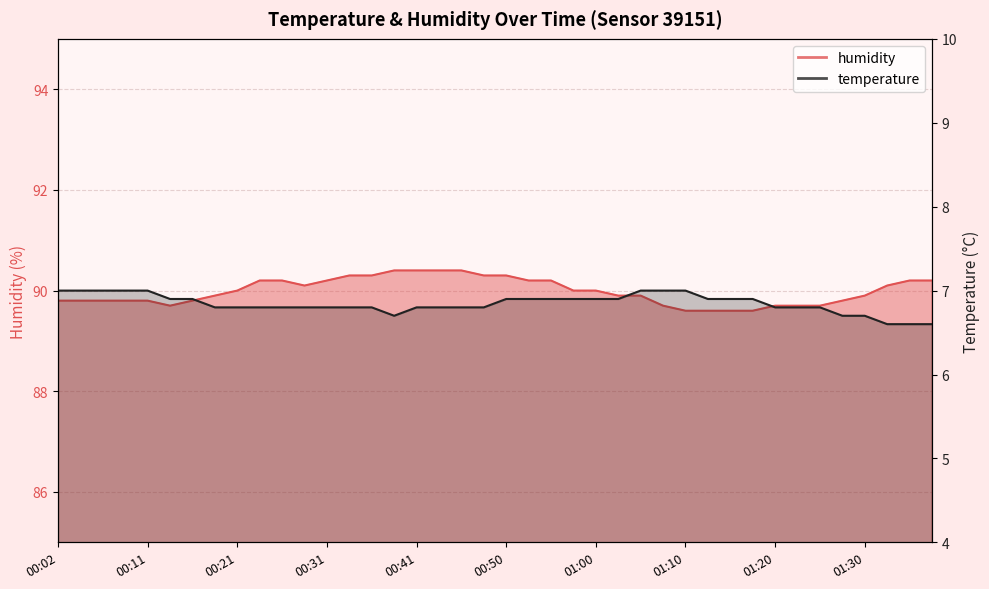

What is the difference between the temperature values at 01:10 and 00:19?

0.2